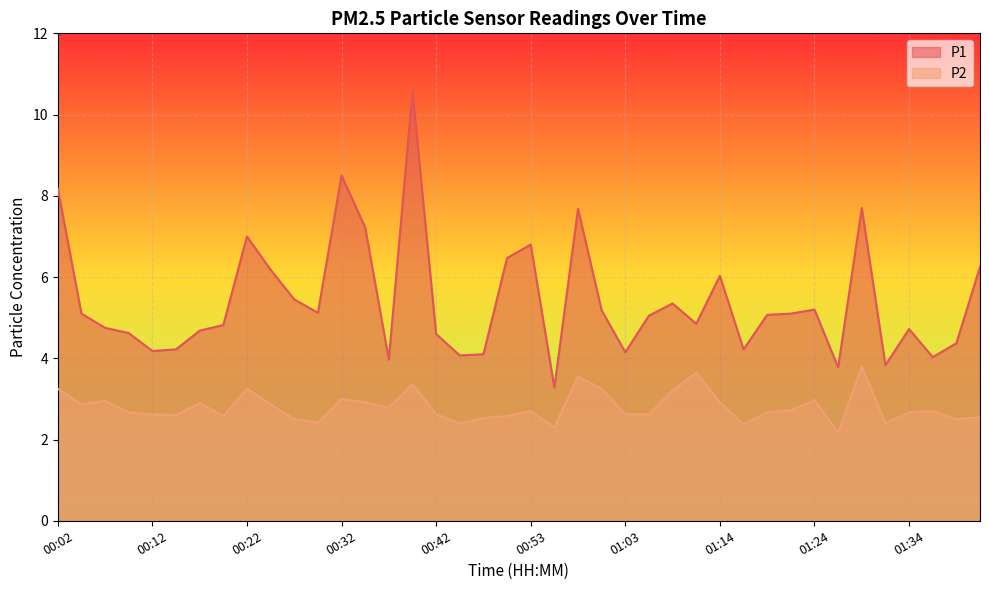

At 00:07, list the series in order from largest to smallest.

P1, P2